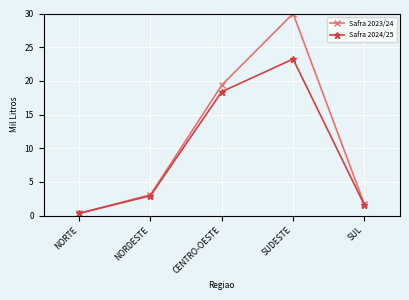

Is it true that Safra 2023/24 equals 48.9 at SUDESTE?

False